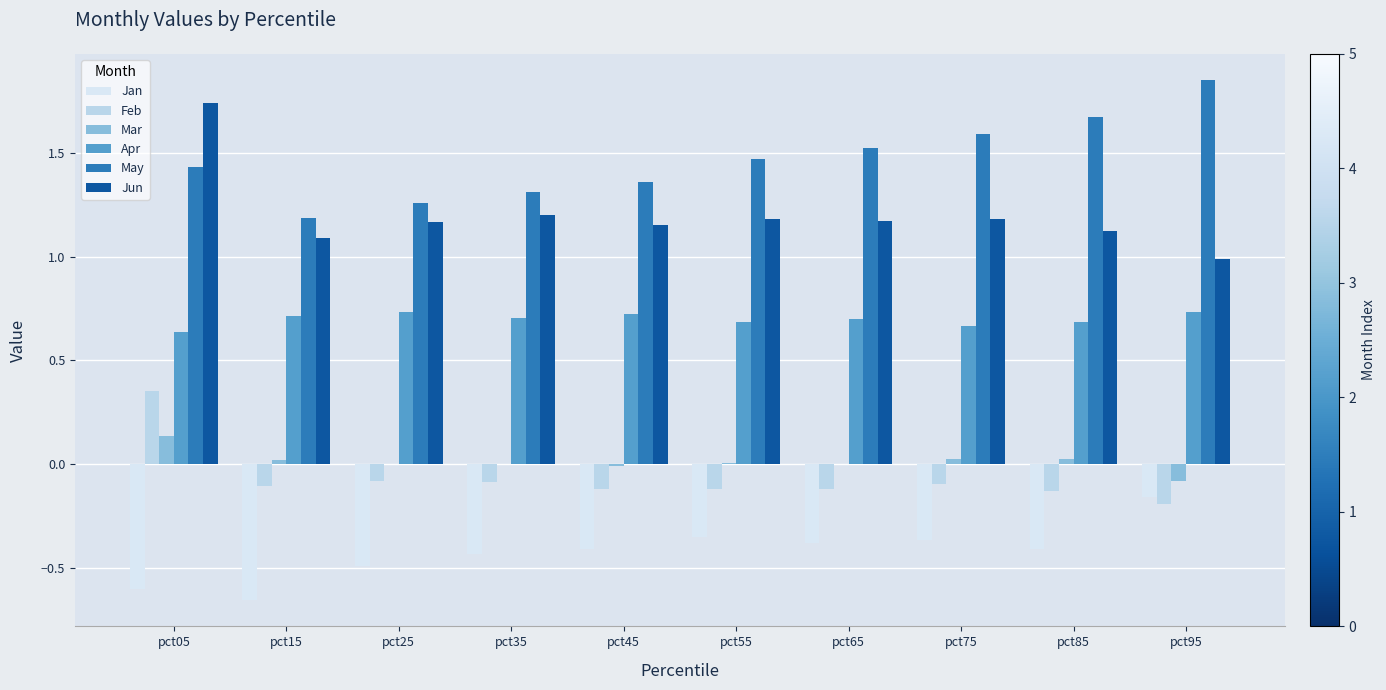

How many data points in Feb are above 0?

1